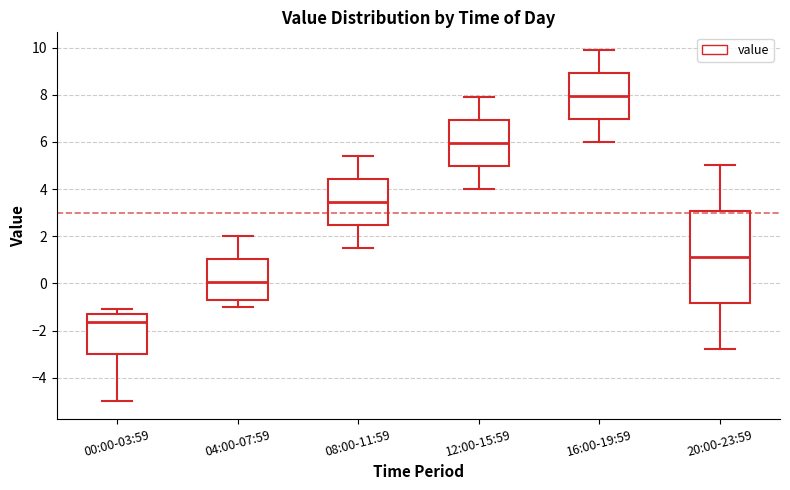

Comparing the boxes themselves (not the whiskers), which one is the tallest?

20:00-23:59